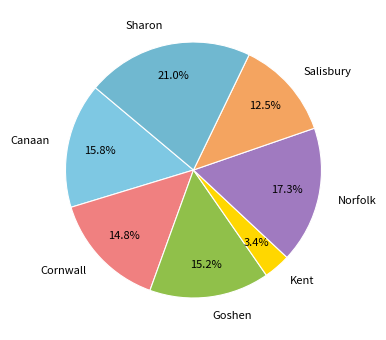

What portion of the pie excludes Norfolk?

82.7%